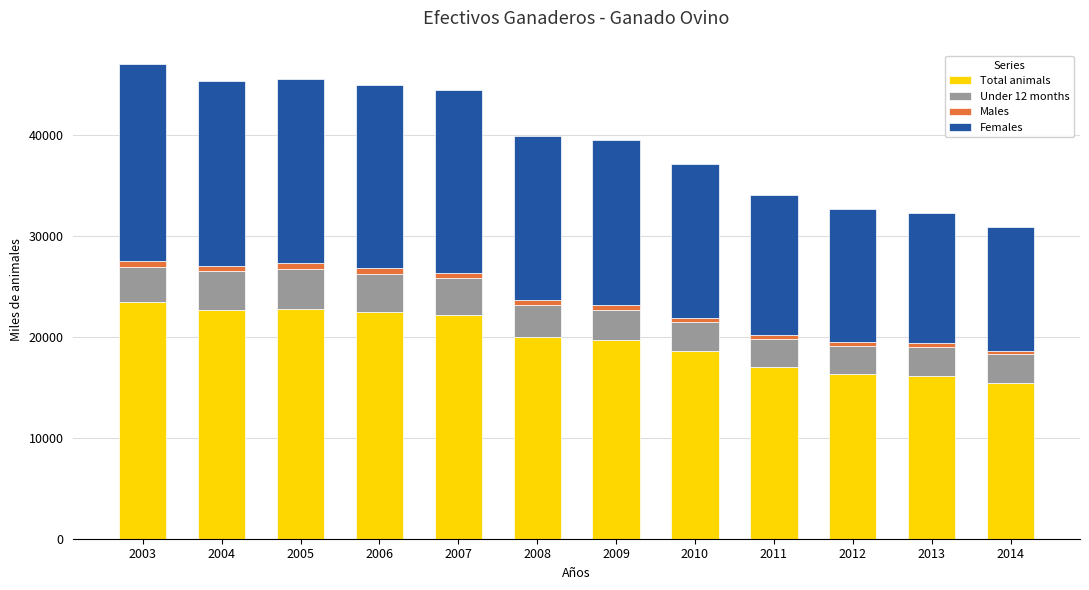

Are the bars horizontal?

No